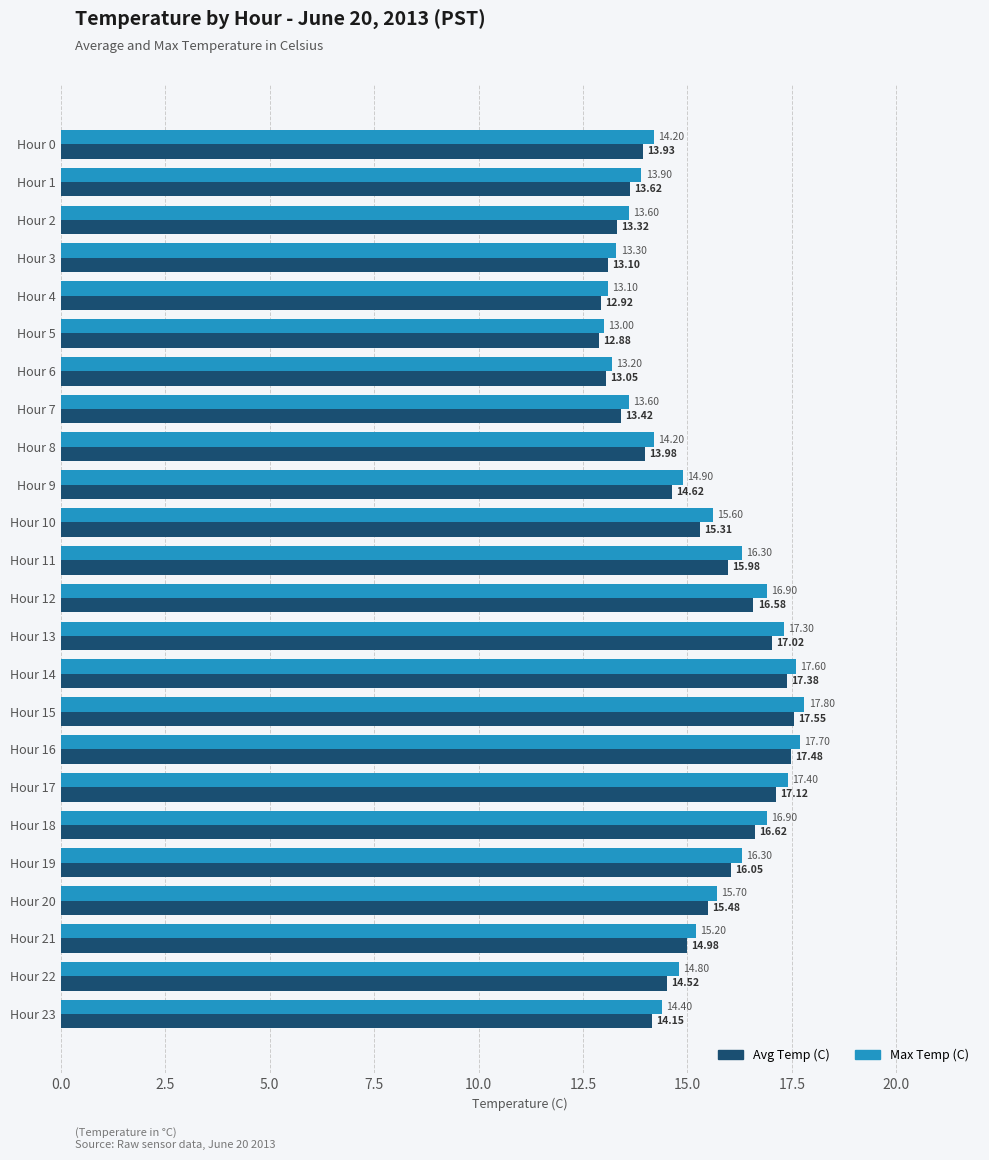

Between Hour 4 and Hour 16, which series saw the biggest shift?

Max Temp (C)